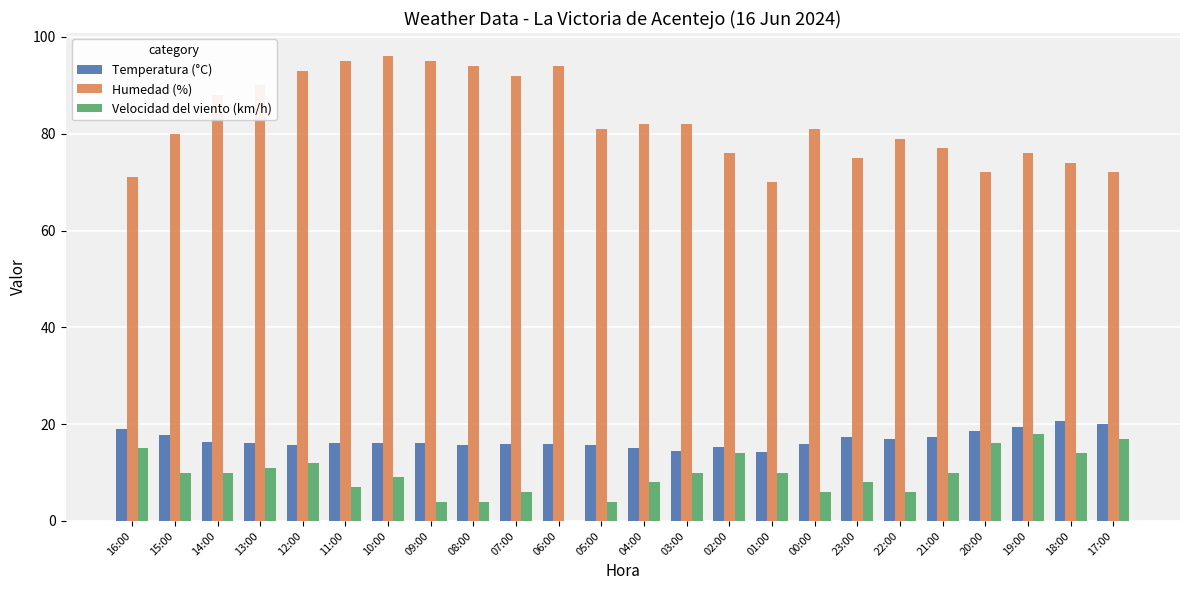

The value of Temperatura (°C) at 18:00 is 20.7. True or false?

True